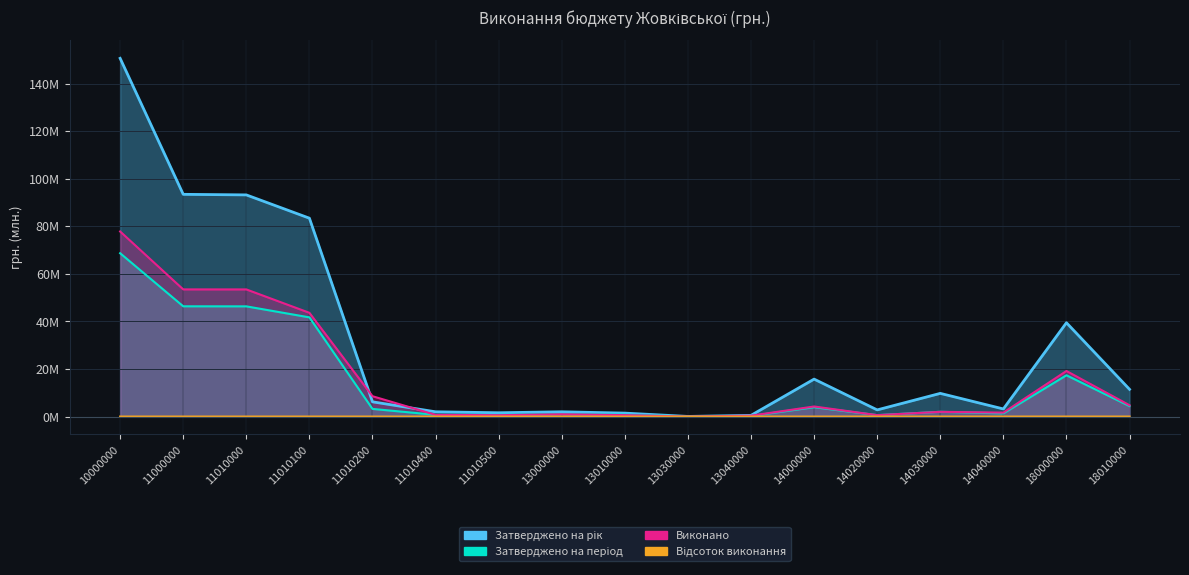

What is the value of the Виконано point at the 9th from the left?

0.6